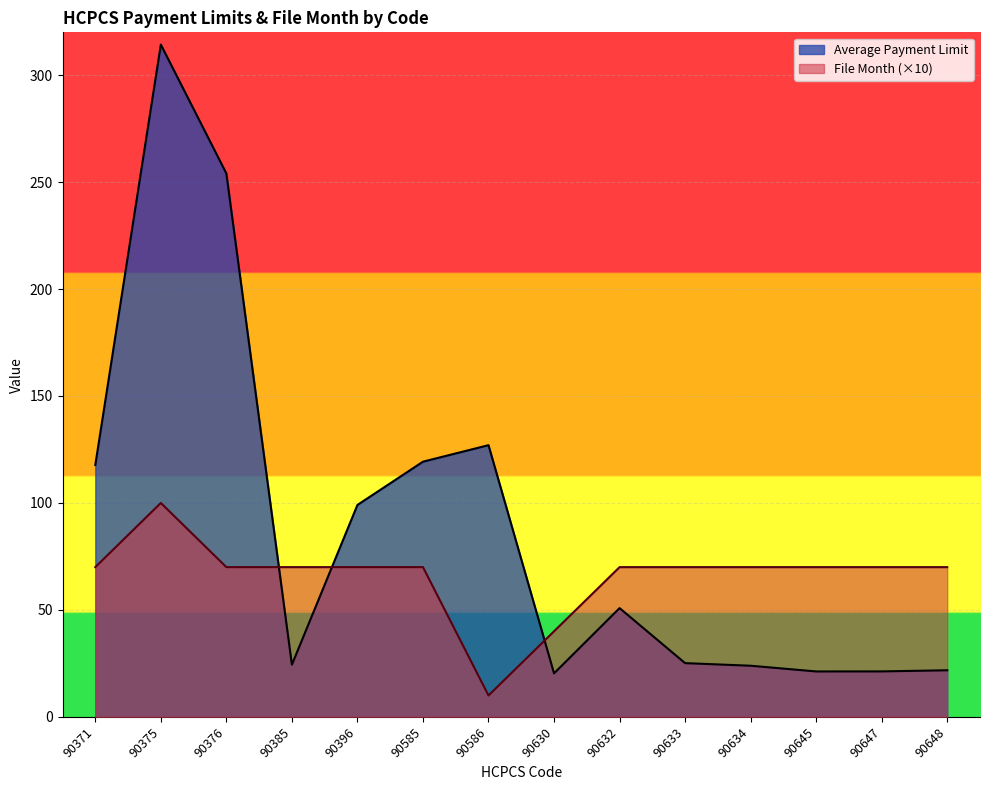

At how many categories does at least one series exceed 284?

1